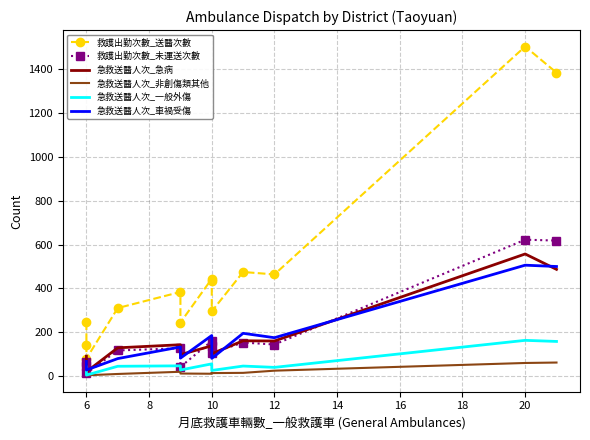

How many lines are shown in the chart?

6